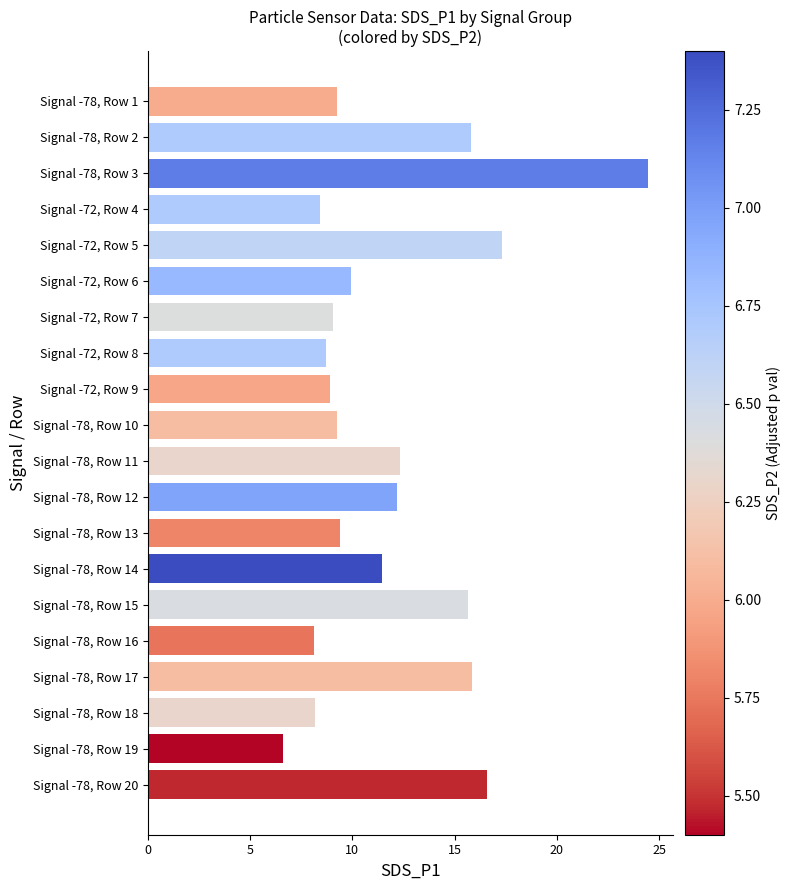

What is the minimum value shown in the chart?

6.6